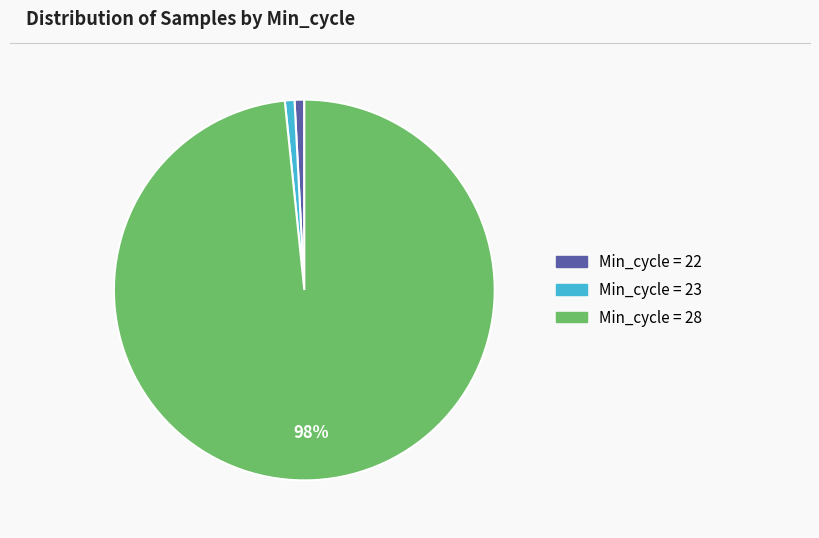

Is there a majority slice in this chart?

Yes